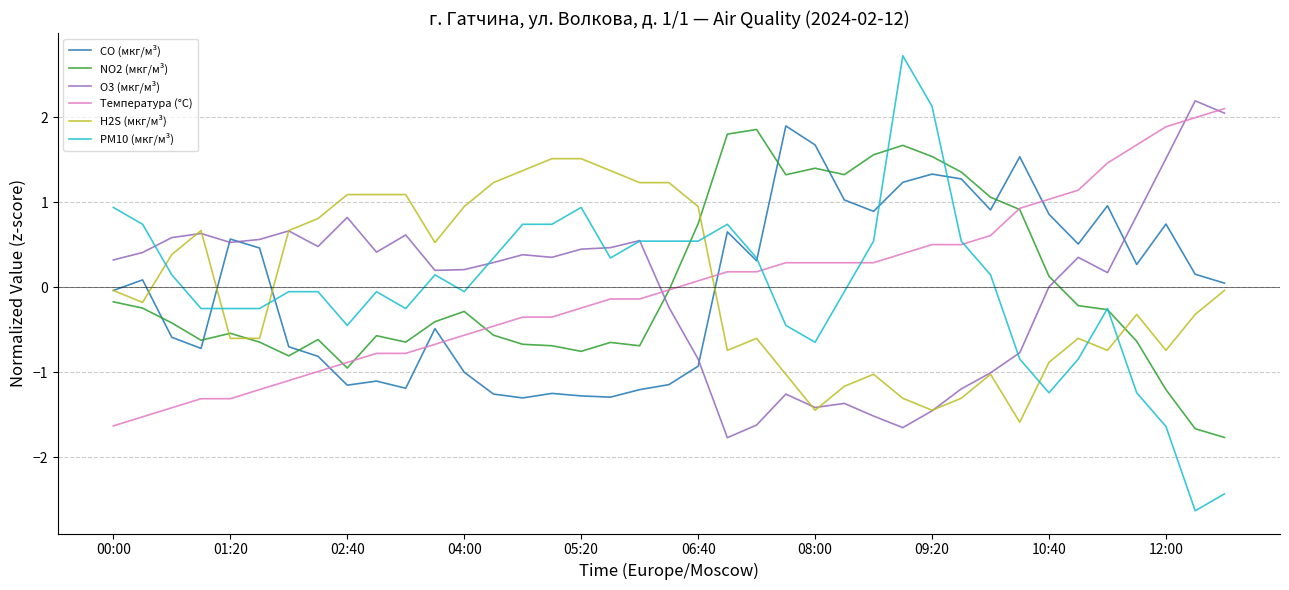

Which series has the widest spread of values?

PM10 (мкг/м³)